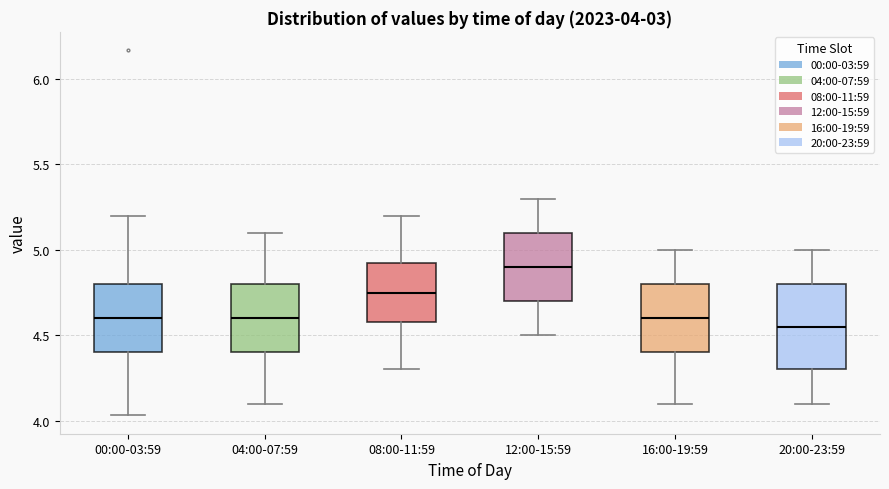

Comparing the boxes themselves (not the whiskers), which one is the tallest?

20:00-23:59